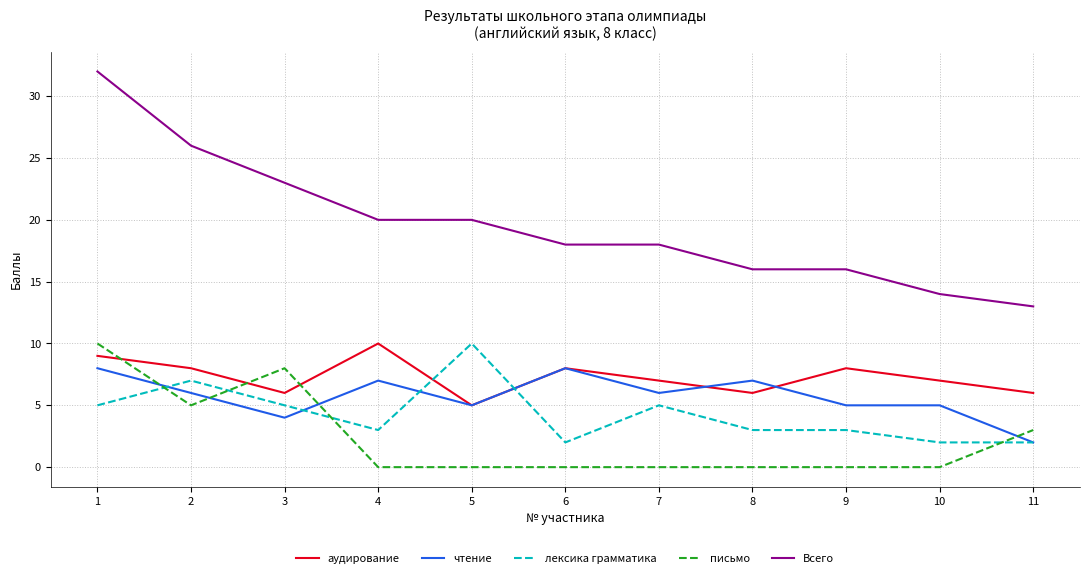

True or false: чтение has a value of 2 at 7.

False